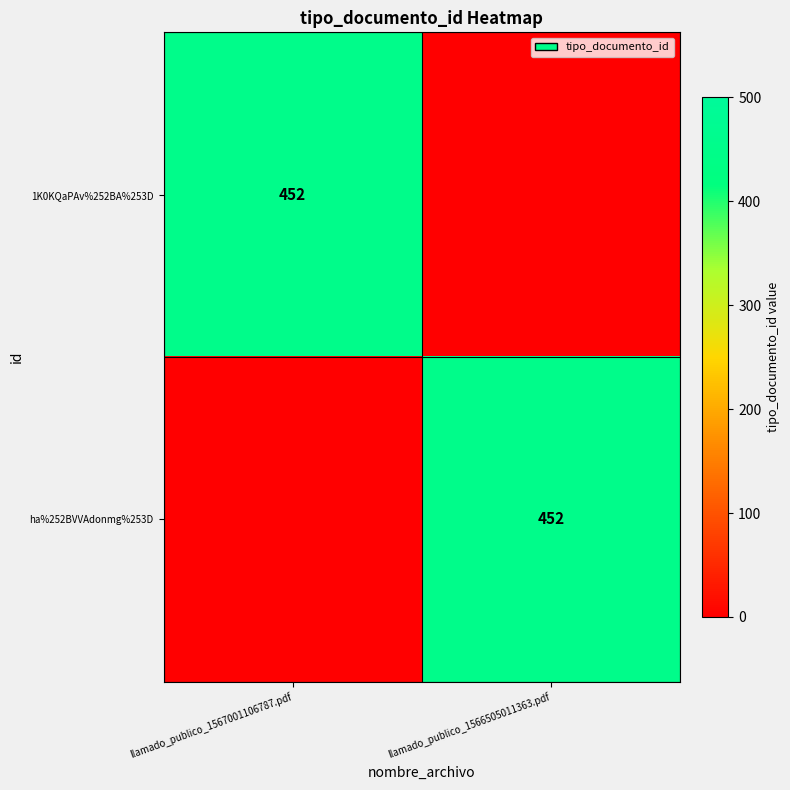

What is the total value across all series at llamado_publico_1567001106787.pdf?

452